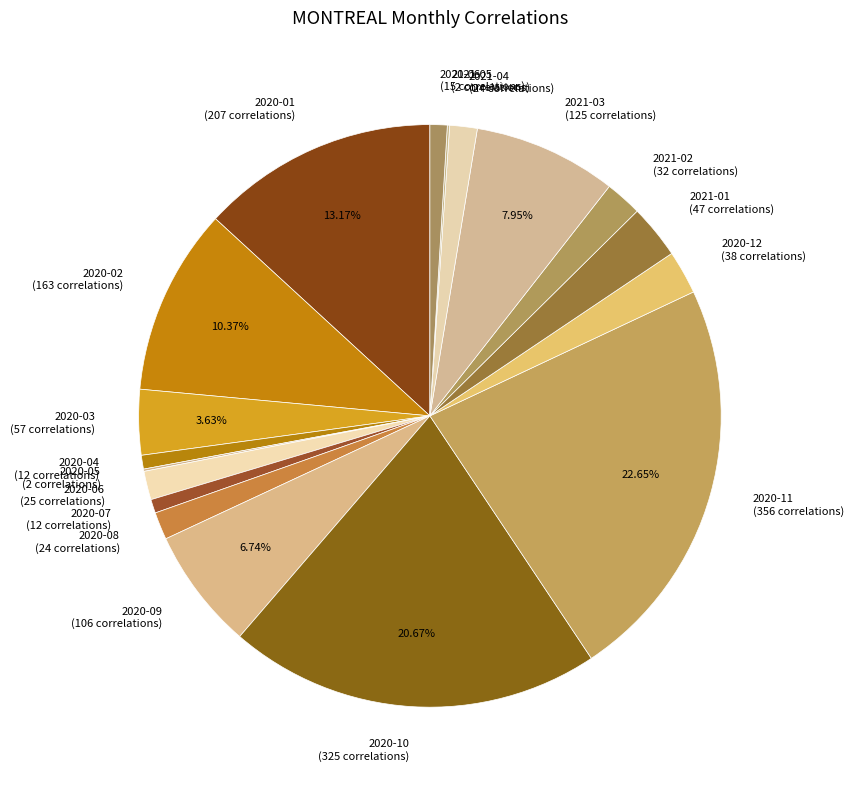

To the nearest percent, what percentage of the pie is 2020-08?

2%